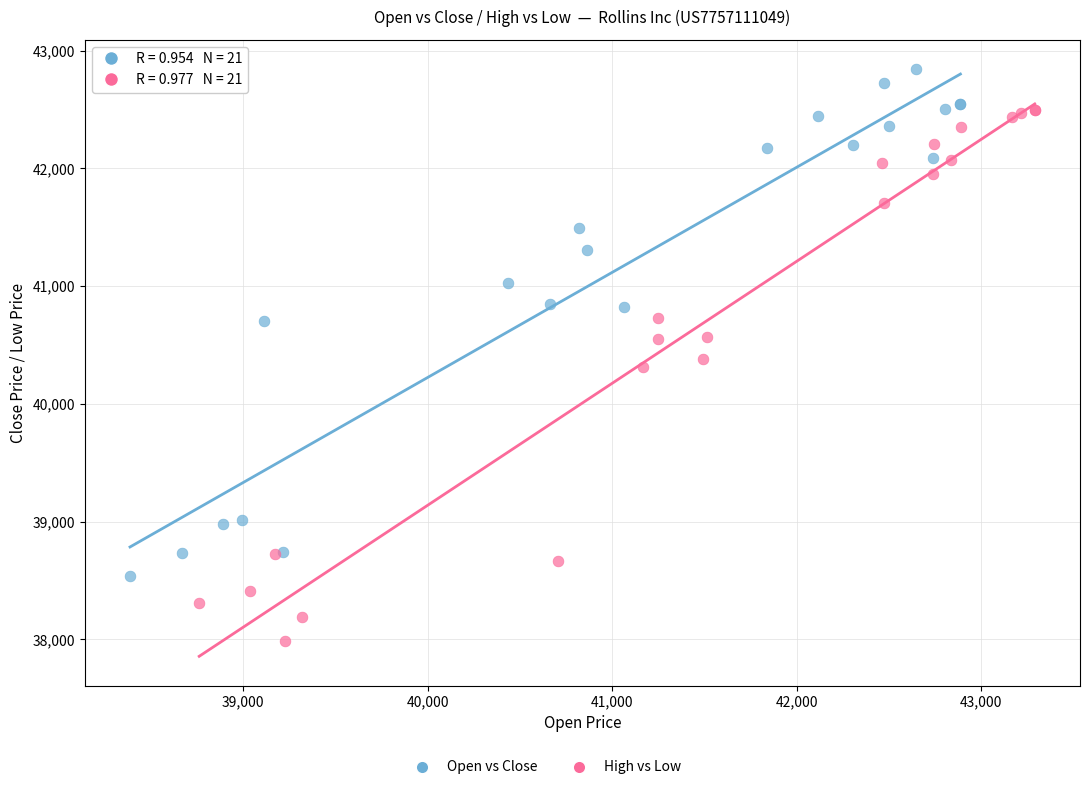

Which series has the widest spread of Y values?

High vs Low